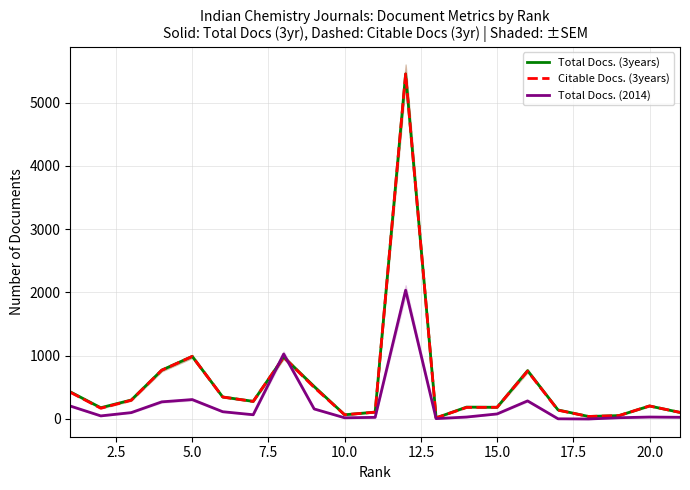

How many lines are shown in the chart?

3